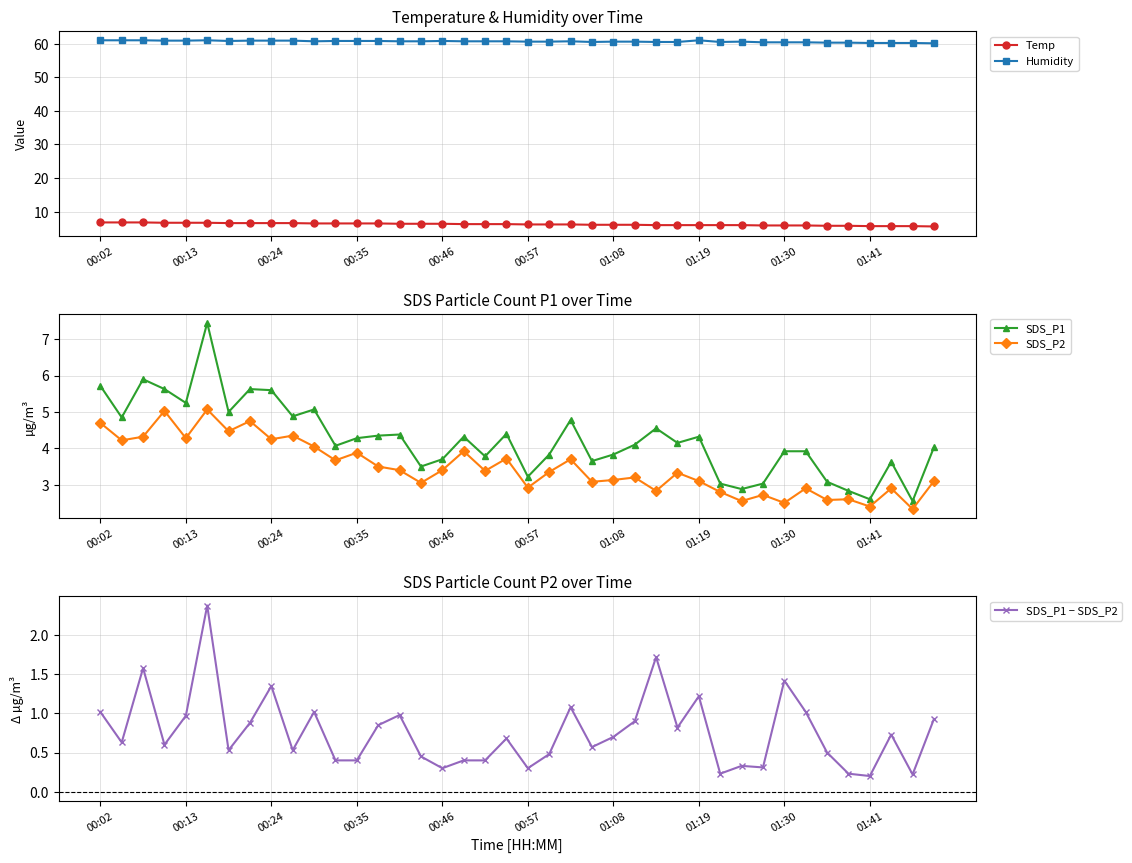

What is the difference between the second highest and second lowest values in the SDS_P2 series?

2.6